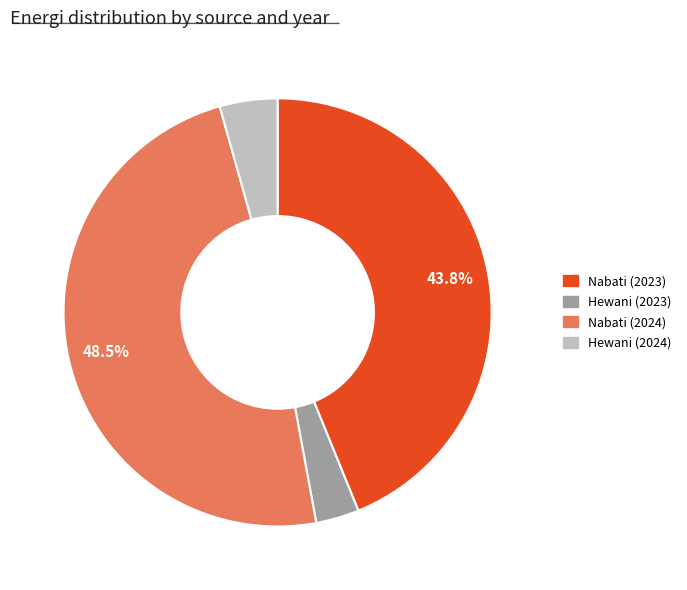

Does Hewani (2024) represent more than half of the total?

No